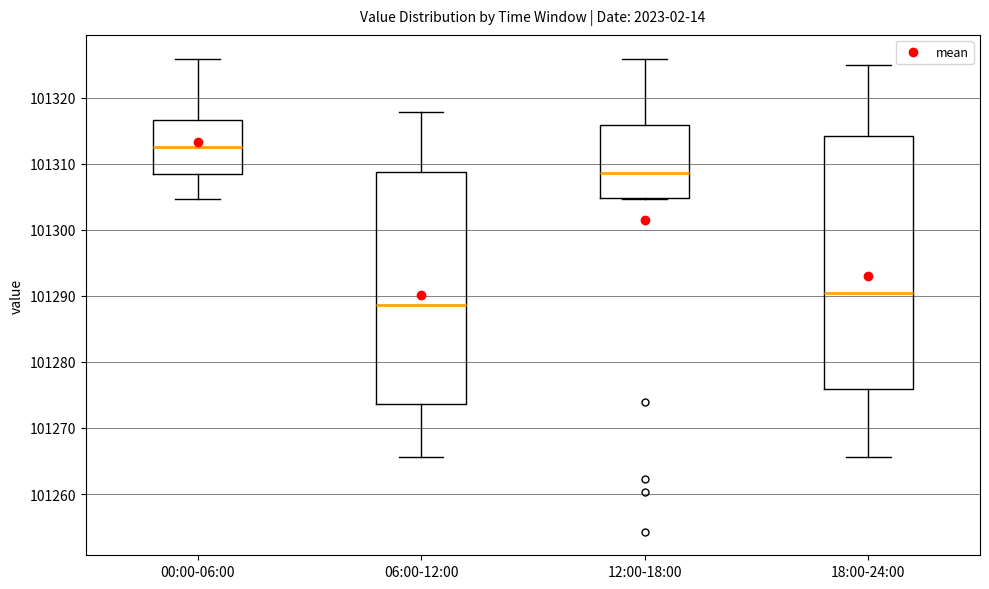

Where is the upper edge of the box for 00:00-06:00 on the y-axis? The values are not printed on the chart, so give them approximately, as read against the axis.

101317